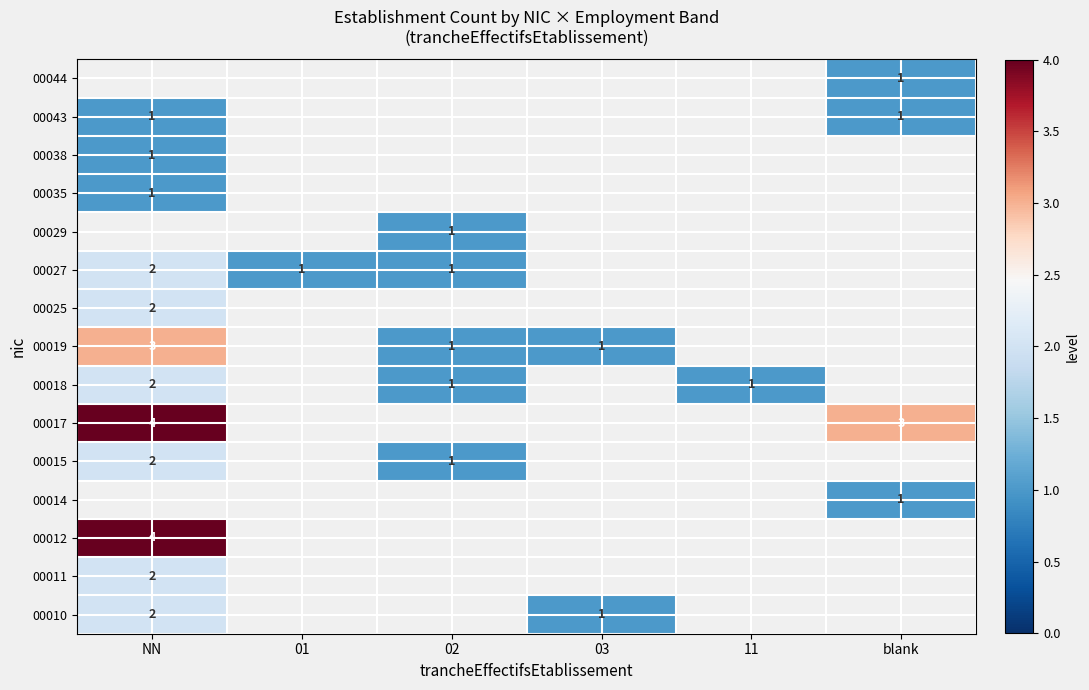

The value of 00010 at NN is 0. True or false?

False